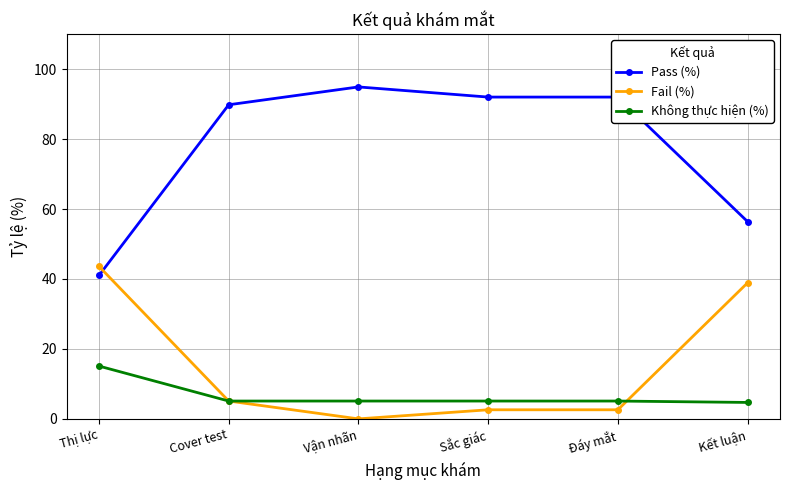

What is the lowest value of the Không thực hiện (%) series?

4.7